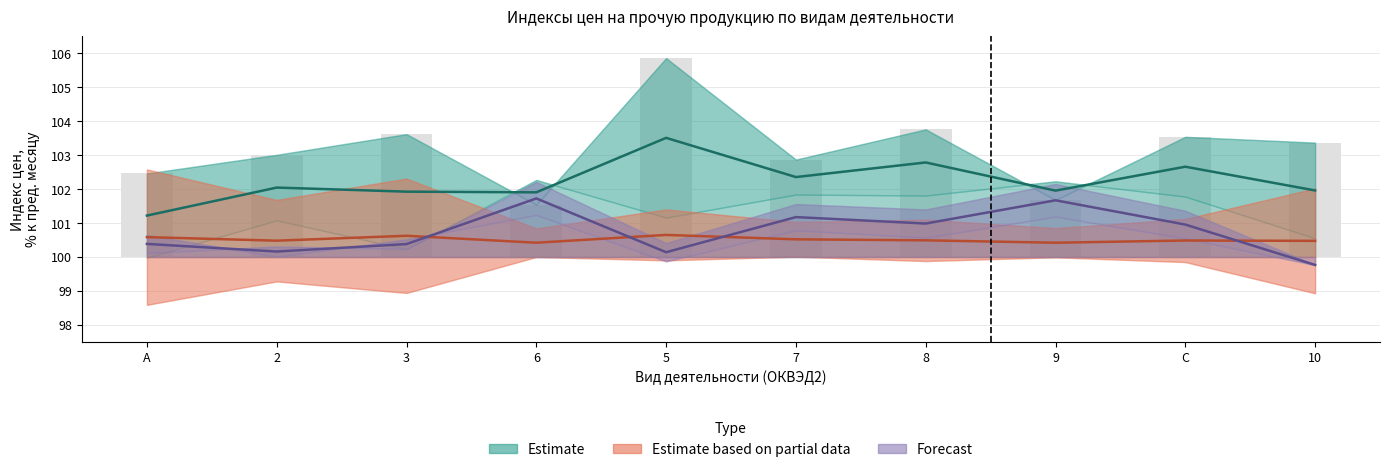

List the labels in order of Estimate based on partial data value, smallest first.

9, 6, 10, 2, C, 8, 7, A, 3, 5